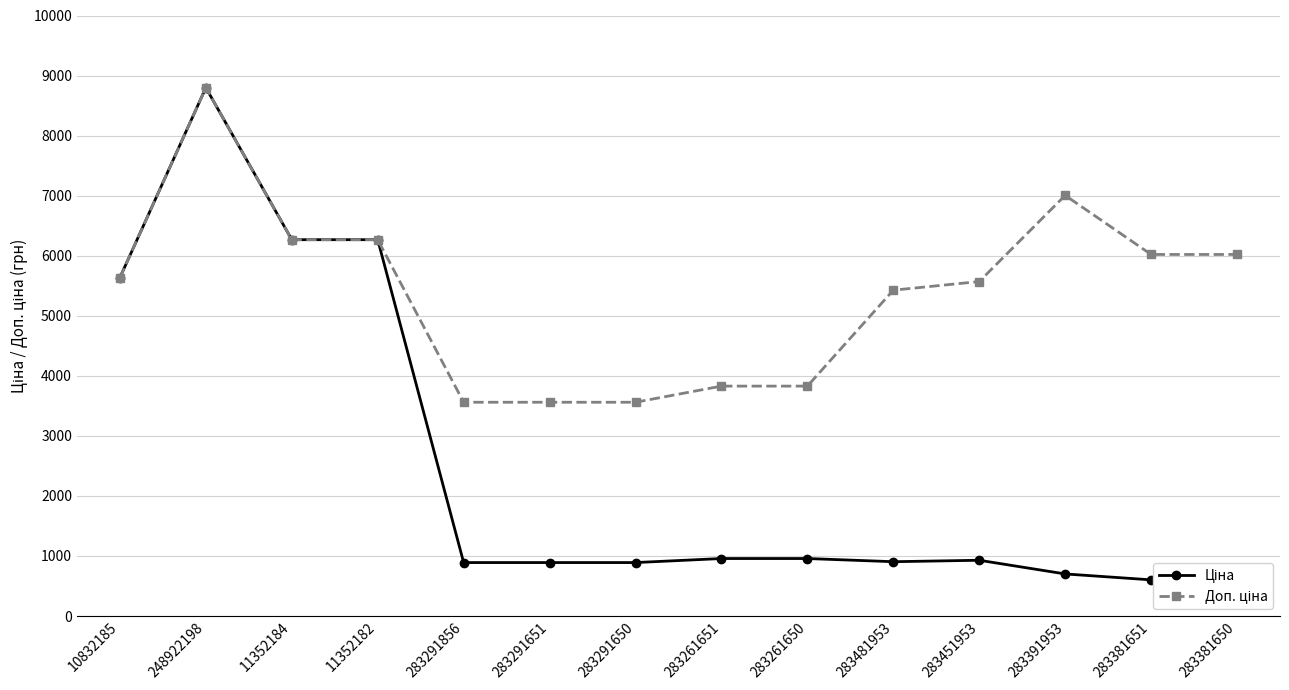

Between 283481953 and 248922198, which is larger?

248922198